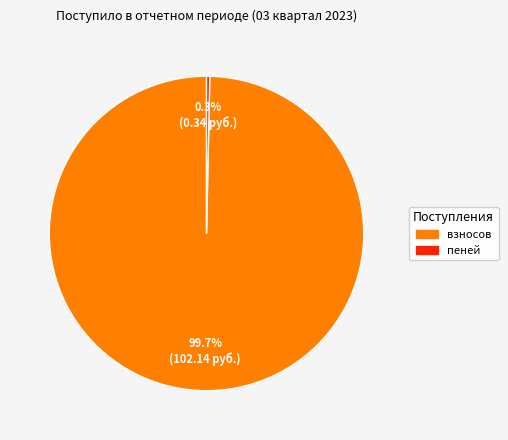

Count the number of slices in the pie.

2